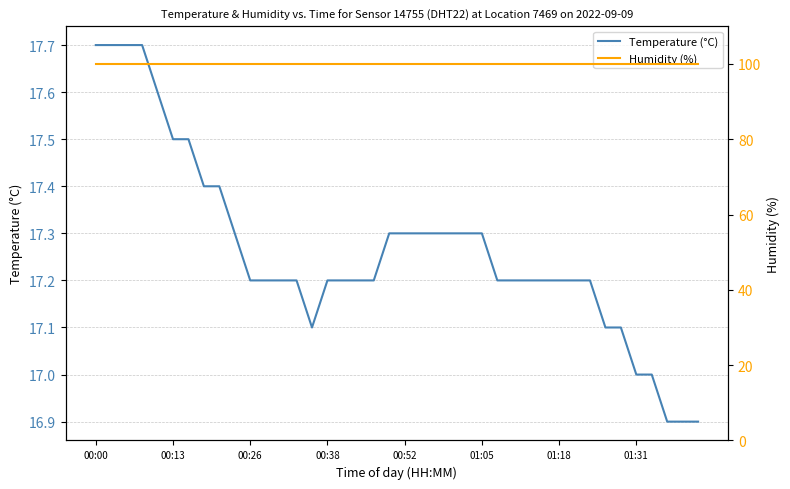

How many values in the Temperature (°C) series are below 17?

3